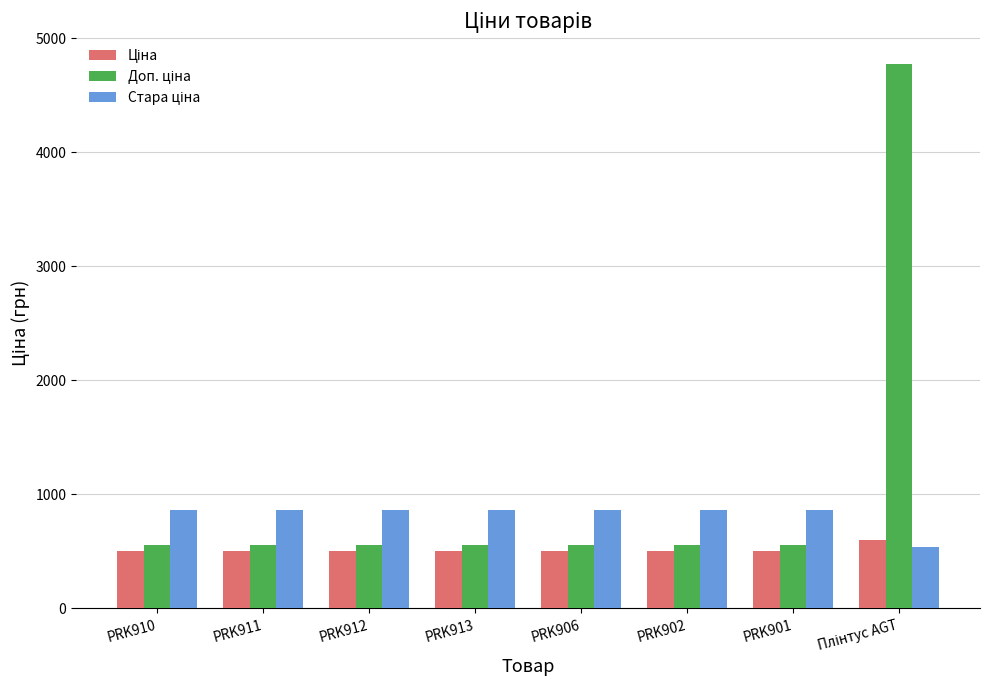

At how many categories does at least one series exceed 3853?

1